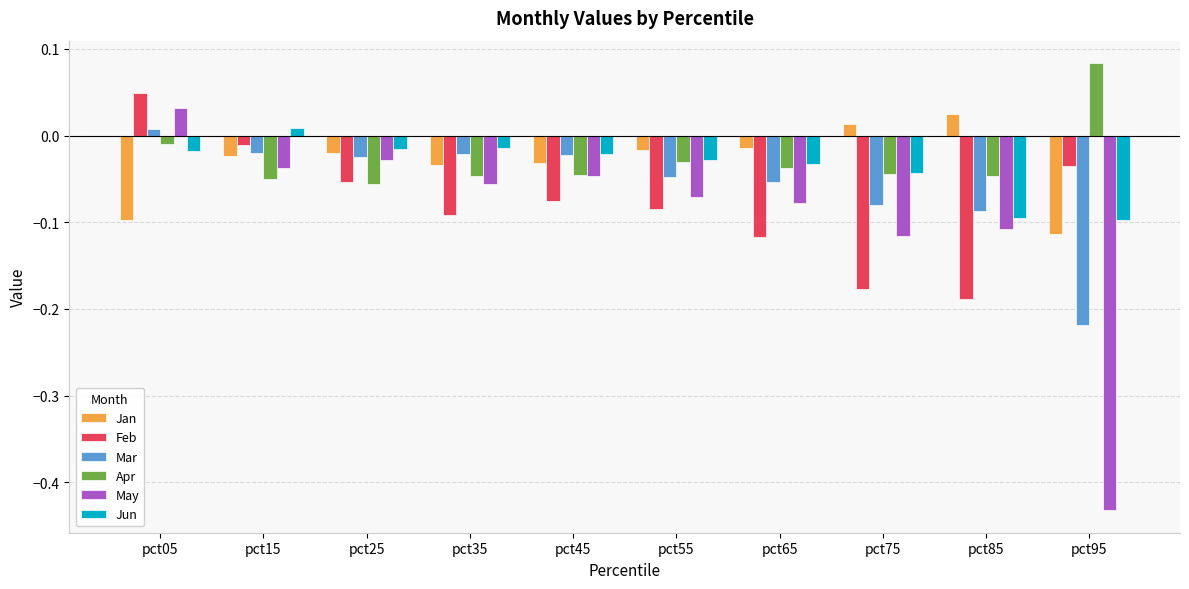

The value of Jun at pct85 is -0.1. True or false?

True